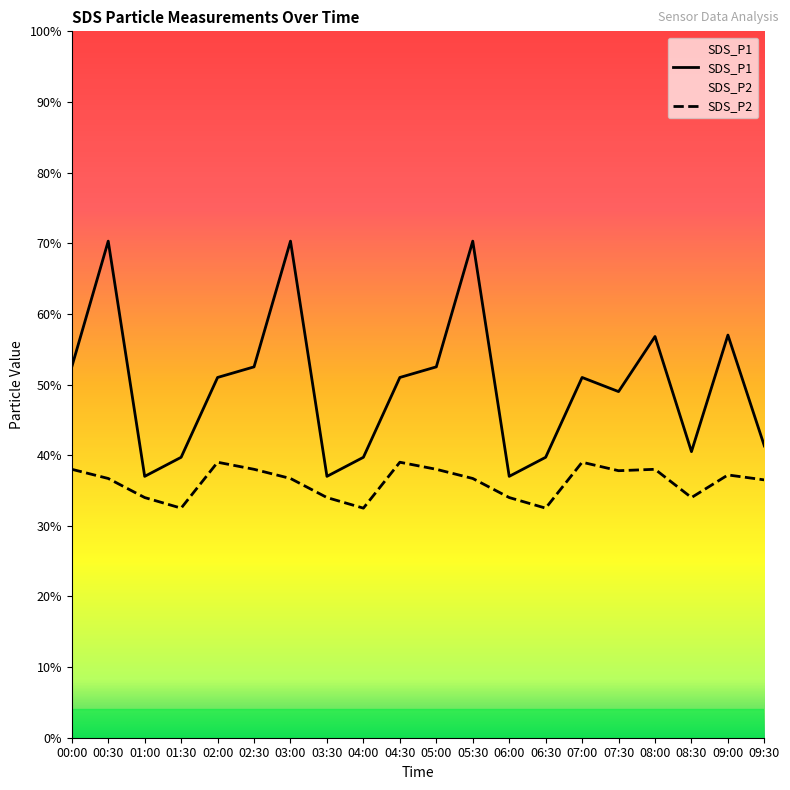

At which category does SDS_P1 reach its first local valley?

01:00